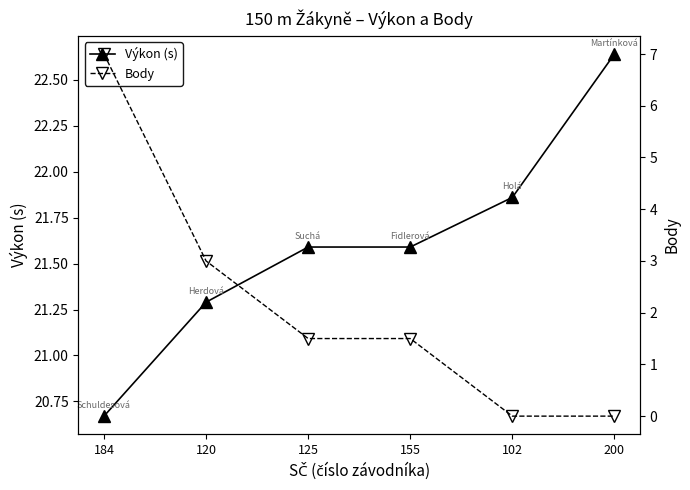

What is the label of the 5th point from the left?

102